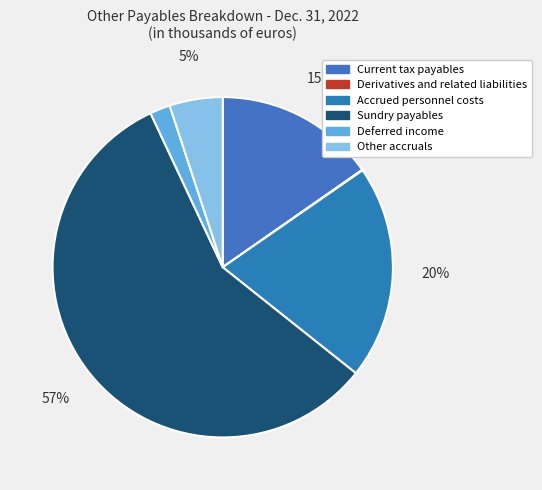

The Derivatives and related liabilities slice represents 0% of the pie. True or false?

True